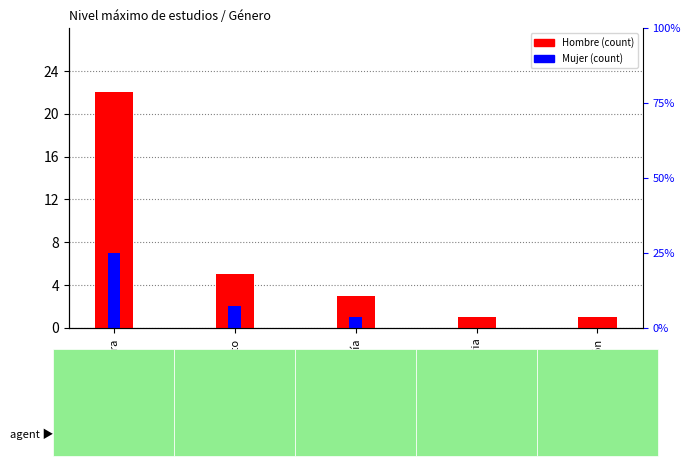

What is the difference between the maximum and second lowest values in the Mujer series?

7